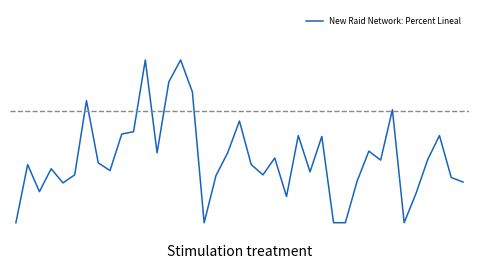

Is this an area chart (filled region under the line)?

No